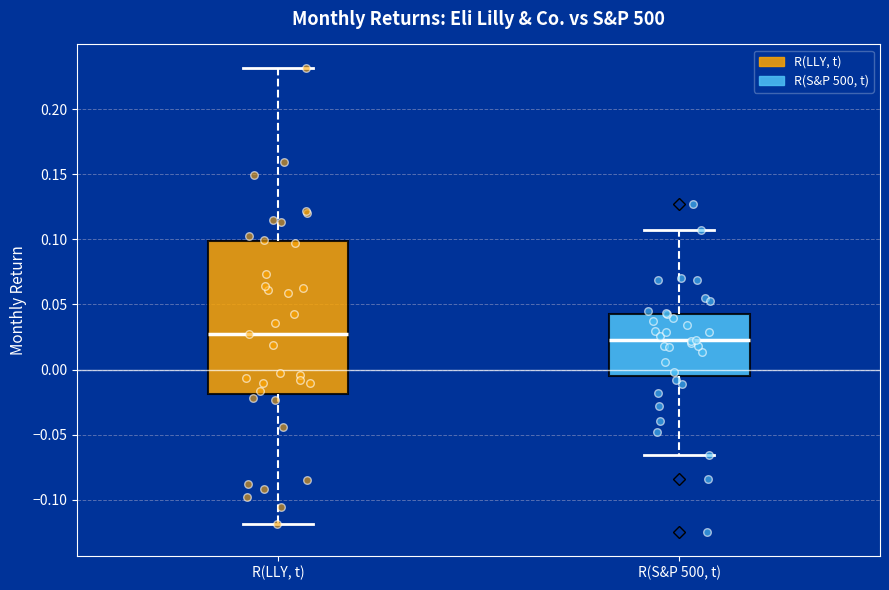

Comparing the boxes themselves (not the whiskers), which one is the tallest?

R(LLY, t)